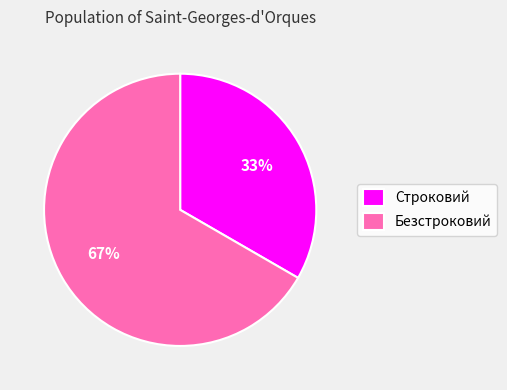

To the nearest percent, what is the average slice percentage?

50%